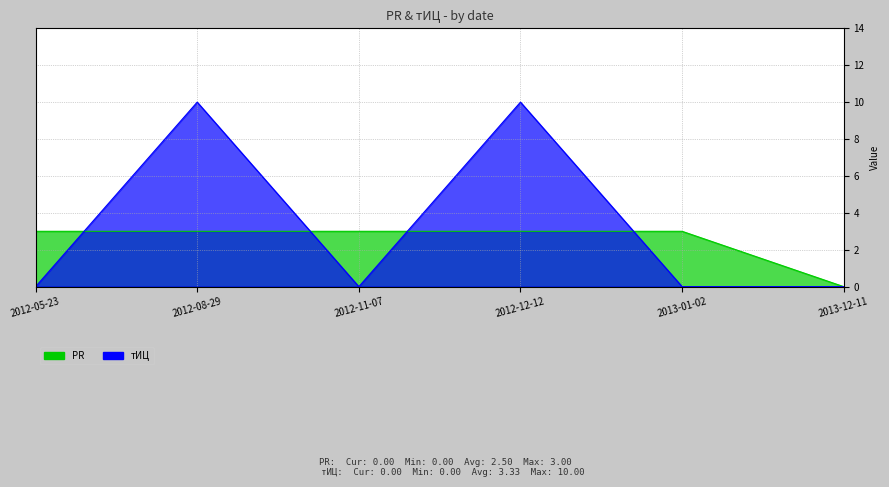

Is it true that тИЦ equals 4 at 2012-11-07?

False